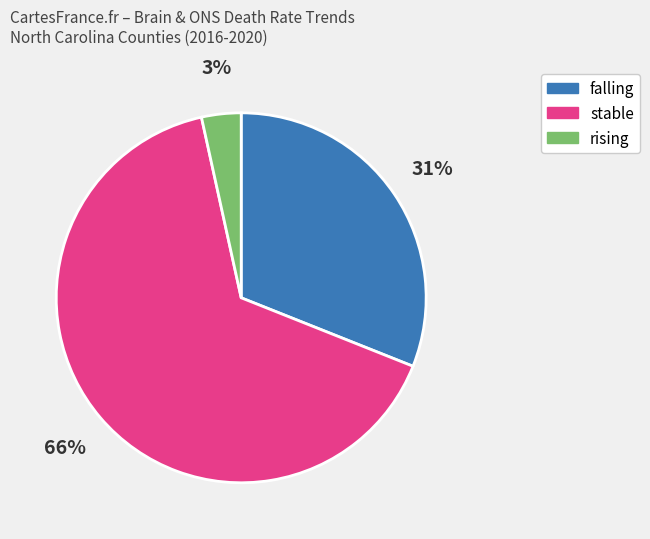

Count the number of slices in the pie.

3